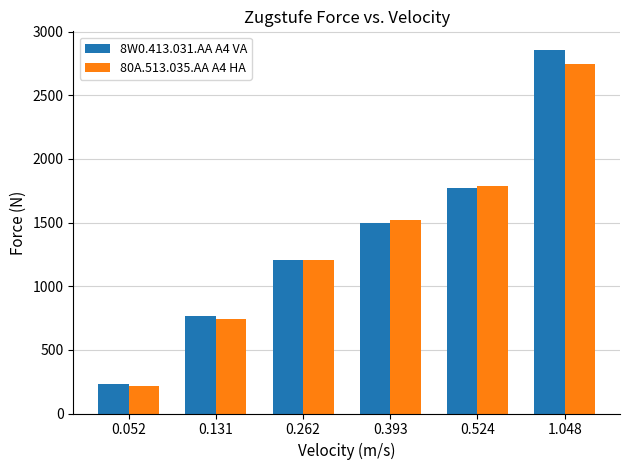

Is it true that 8W0.413.031.AA A4 VA equals 2860 at 1.048?

True